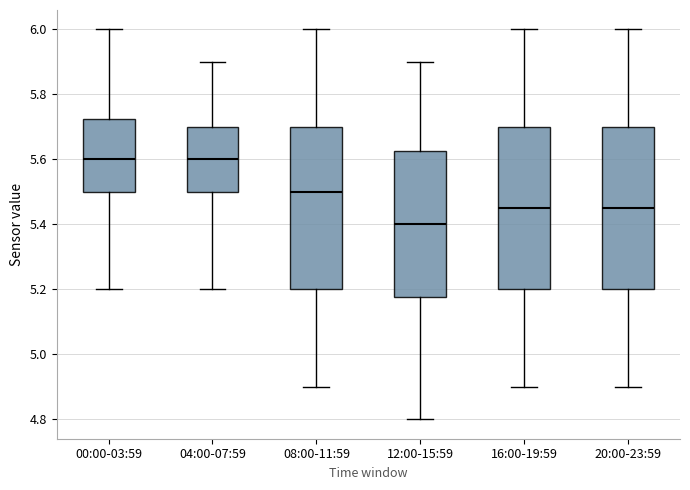

Reading left to right, read every box against the y-axis: the position of its median line, the range the box covers, and the ends of its whiskers. The values are not printed on the chart, so give them approximately, as read against the axis.

00:00-03:59: median 5.60, box 5.50 to 5.72, whiskers 5.20 to 6.00
04:00-07:59: median 5.60, box 5.50 to 5.70, whiskers 5.20 to 5.90
08:00-11:59: median 5.50, box 5.20 to 5.70, whiskers 4.90 to 6.00
12:00-15:59: median 5.40, box 5.18 to 5.62, whiskers 4.80 to 5.90
16:00-19:59: median 5.46, box 5.20 to 5.70, whiskers 4.90 to 6.00
20:00-23:59: median 5.46, box 5.20 to 5.70, whiskers 4.90 to 6.00